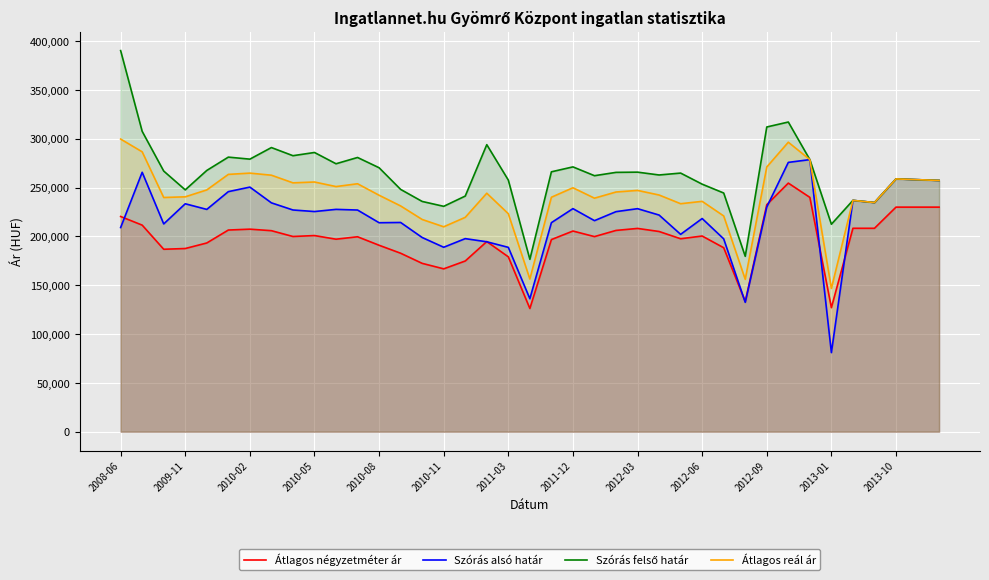

What is the difference between the highest and lowest values at 2012-03?

57630